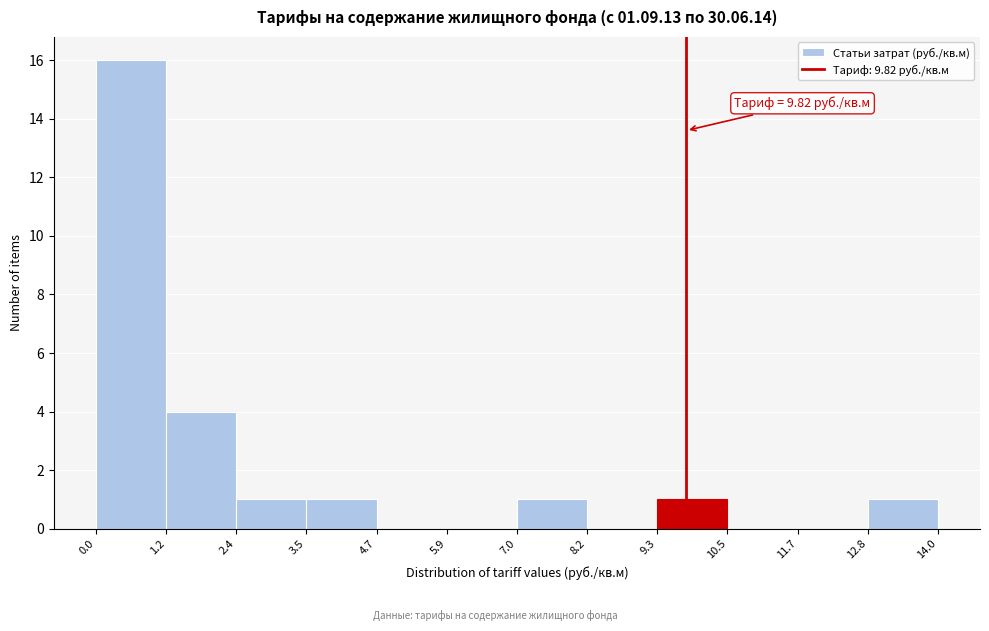

Which range on the x-axis has the tallest bar?

0.0 to 1.2